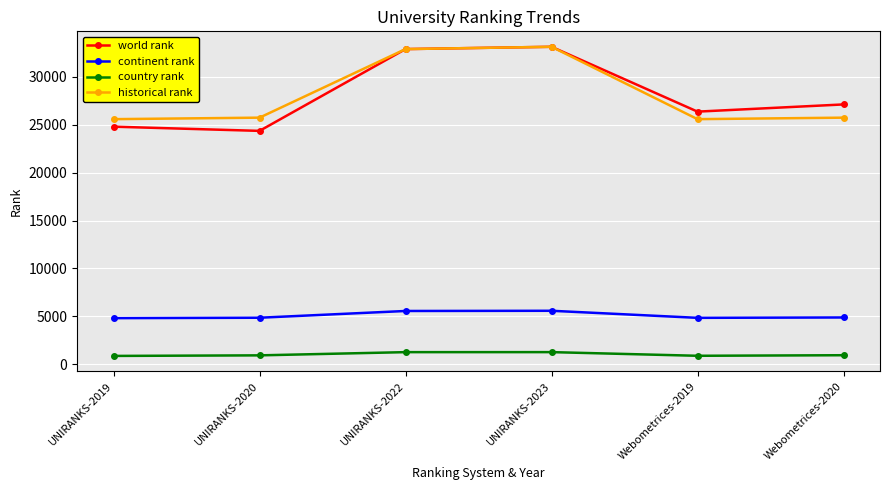

How many distinct data groups are displayed?

4